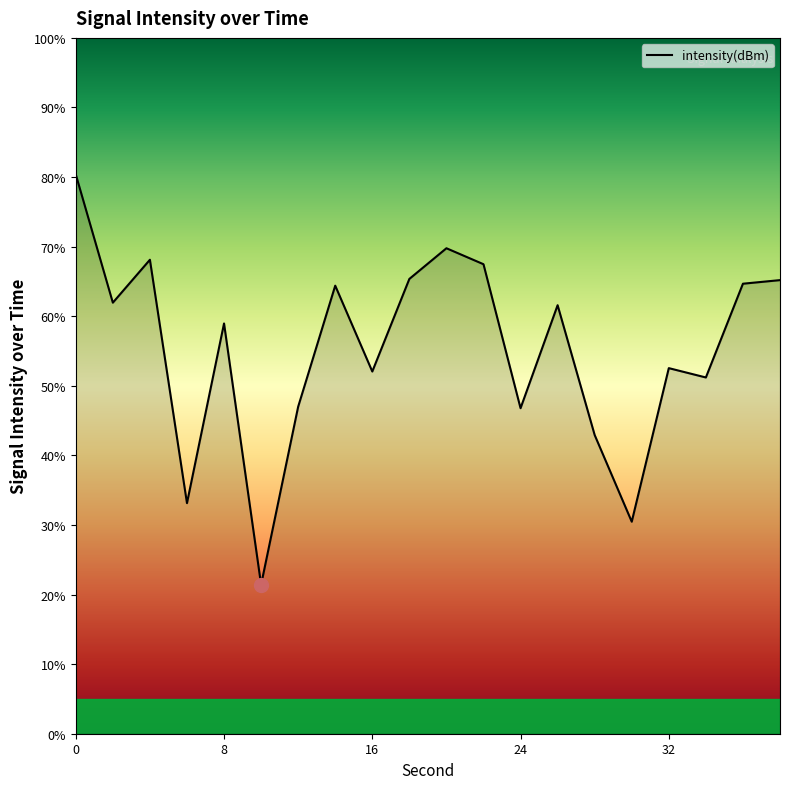

How many values are below 61?

10